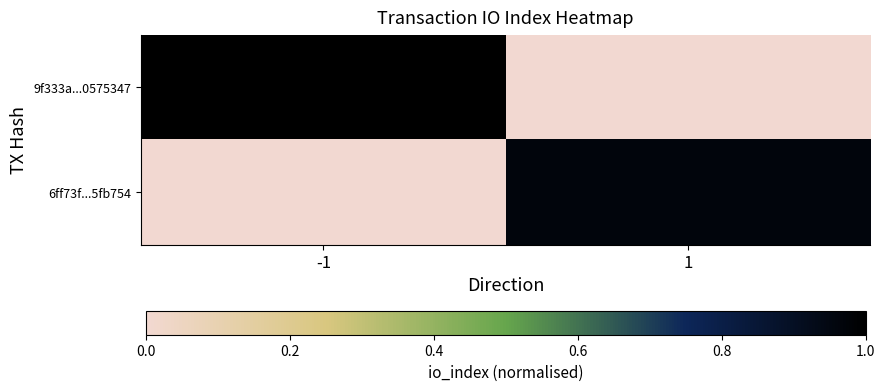

Rank the series by their average value, from lowest to highest.

6ff73f...5fb754, 9f333a...0575347